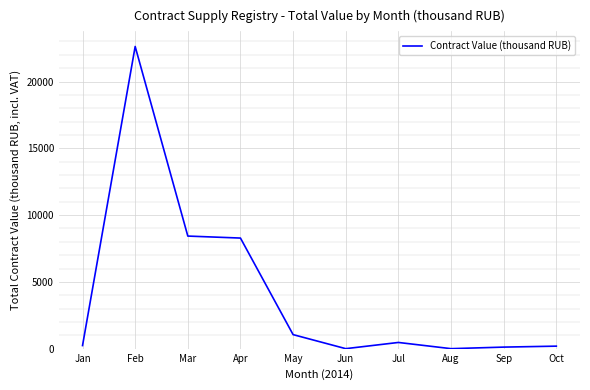

At which category does the data reach its first local peak?

Feb